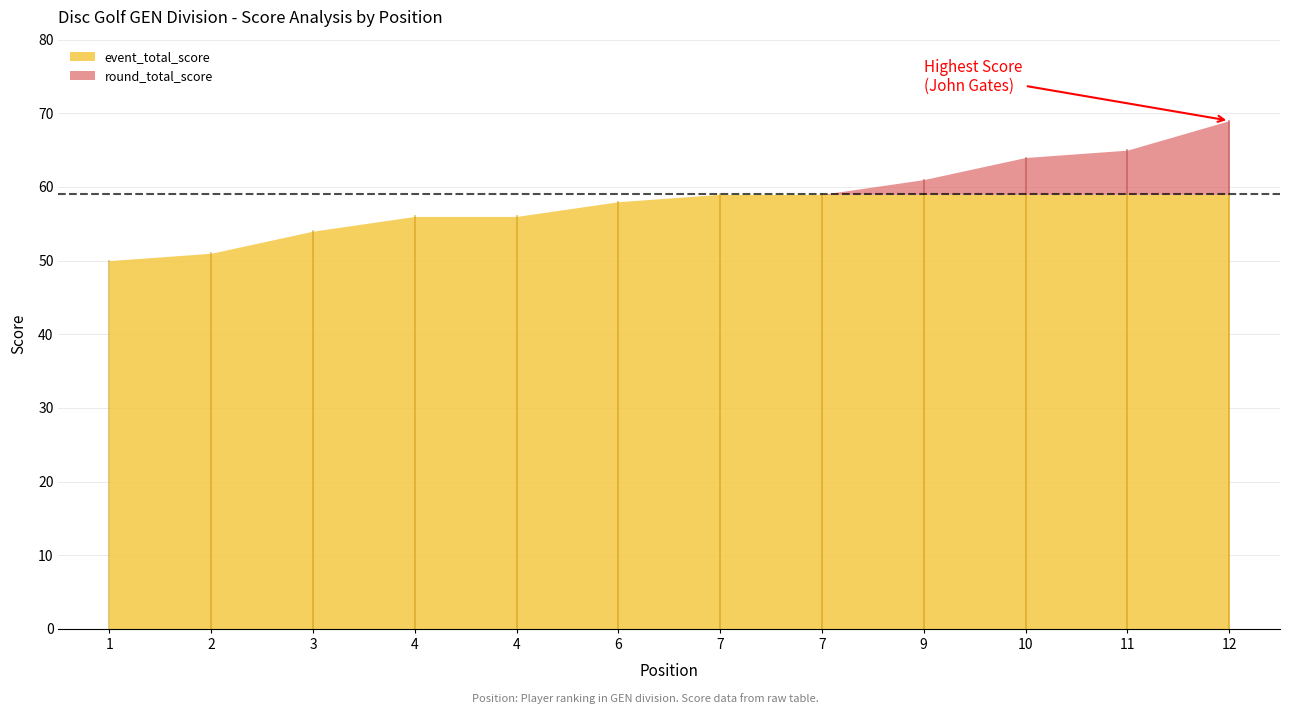

Which series has the widest spread of values?

event_total_score